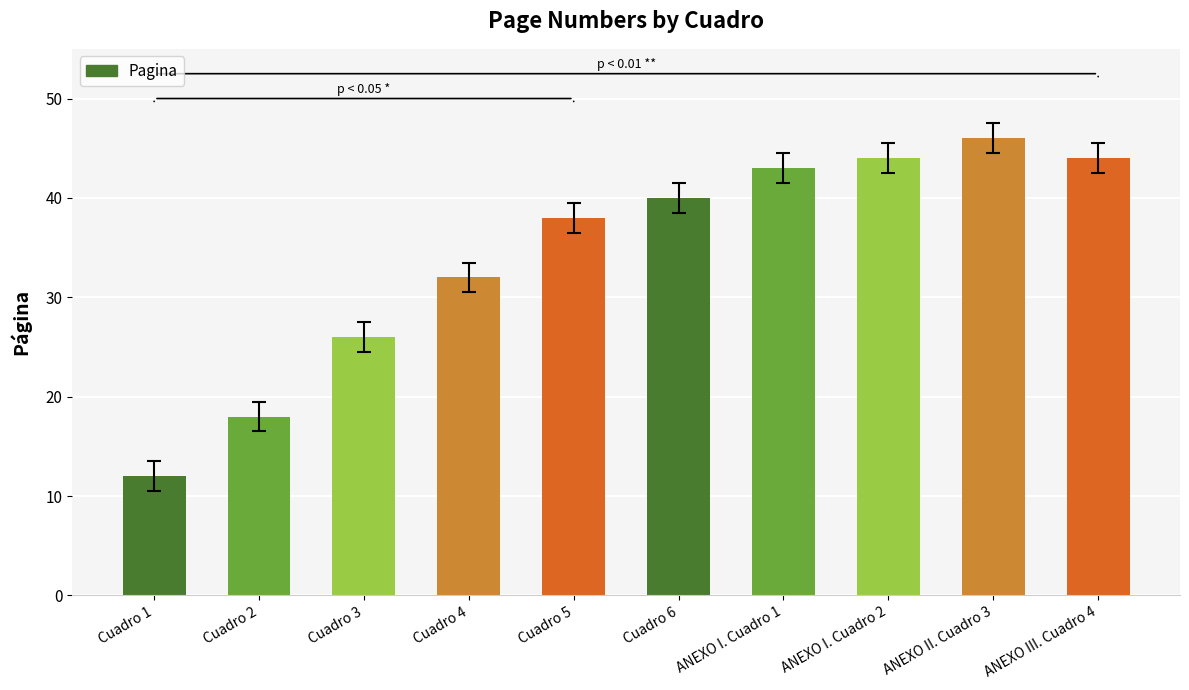

What is the smallest value displayed?

12